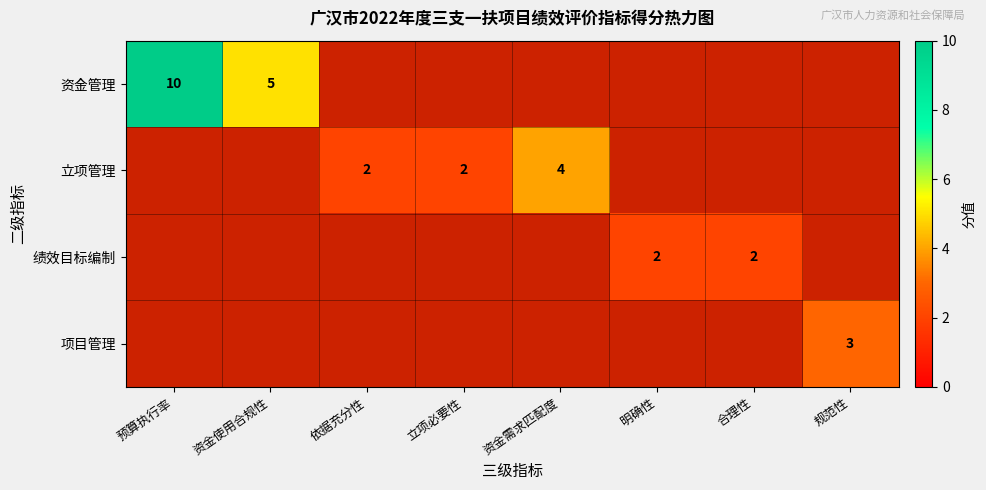

Is it true that 资金管理 equals 4 at 预算执行率?

False